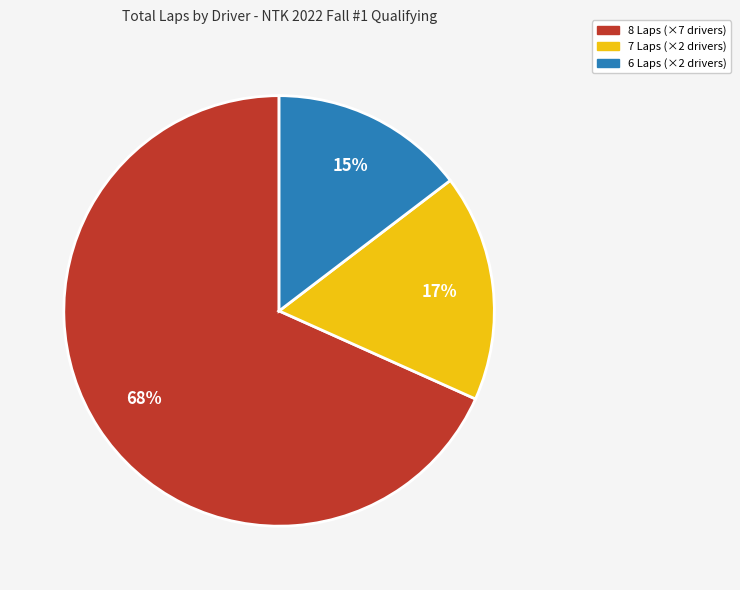

Does any single category account for the majority?

Yes